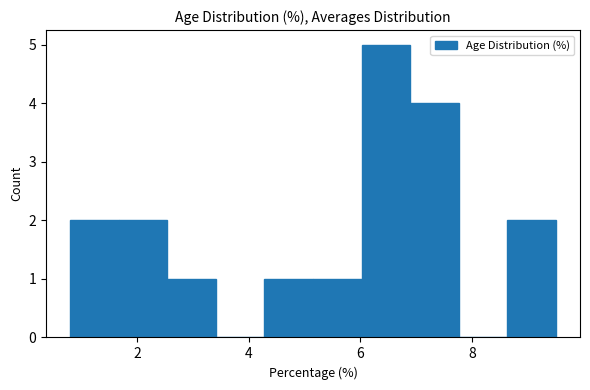

Reading left to right, list every bar in this chart as the range it spans on the x-axis followed by its height. Neither the bar edges nor the heights are printed on the chart, so give them approximately, as read against the axes.

0.8 to 1.6: 2
1.6 to 2.6: 2
2.6 to 3.4: 1
3.4 to 4.2: 0
4.2 to 5.2: 1
5.2 to 6.0: 1
6.0 to 6.8: 5
6.8 to 7.8: 4
7.8 to 8.6: 0
8.6 to 9.6: 2